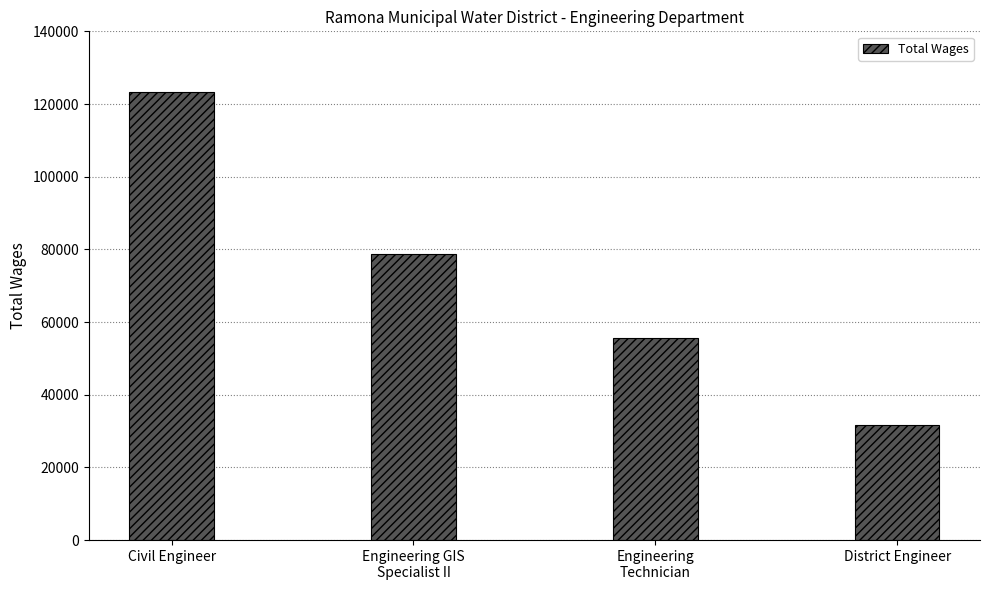

How many values are below 78643?

2